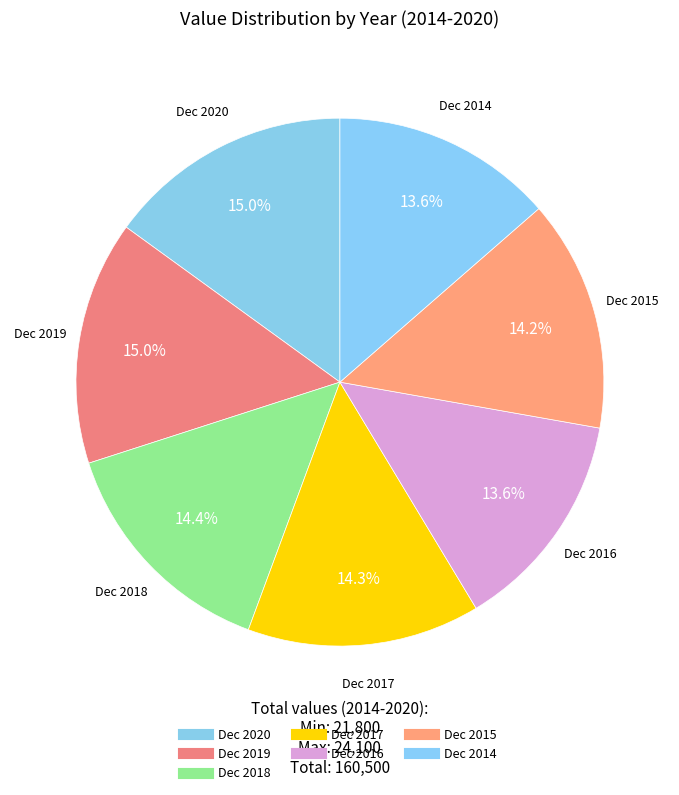

The Dec 2019 slice represents 15% of the pie. True or false?

True